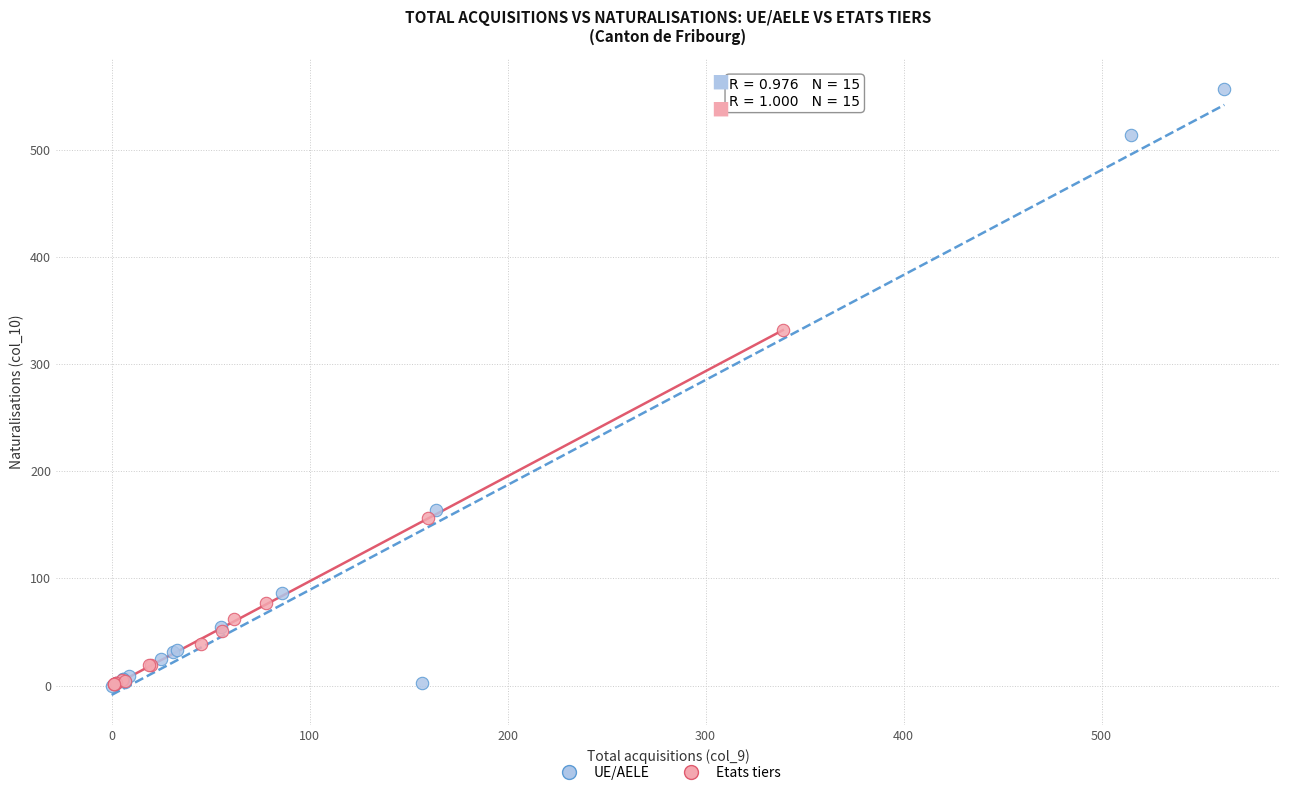

Which series has the largest Y range (max minus min)?

UE/AELE